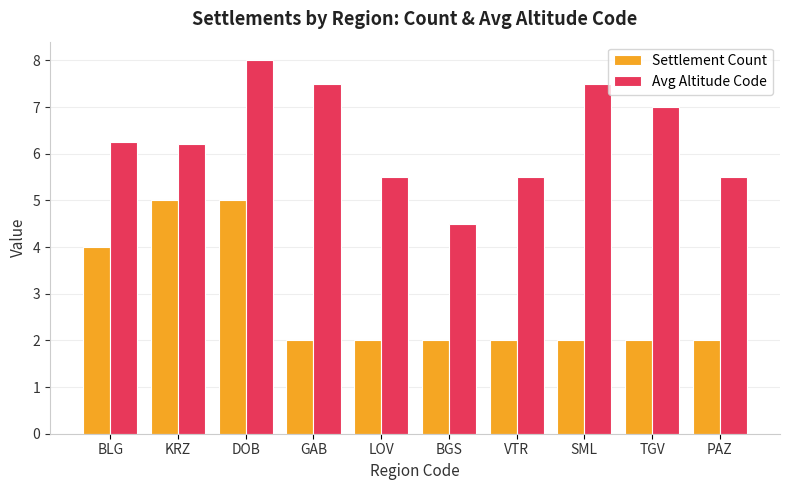

The value of Settlement Count at BLG is 4.0. True or false?

True